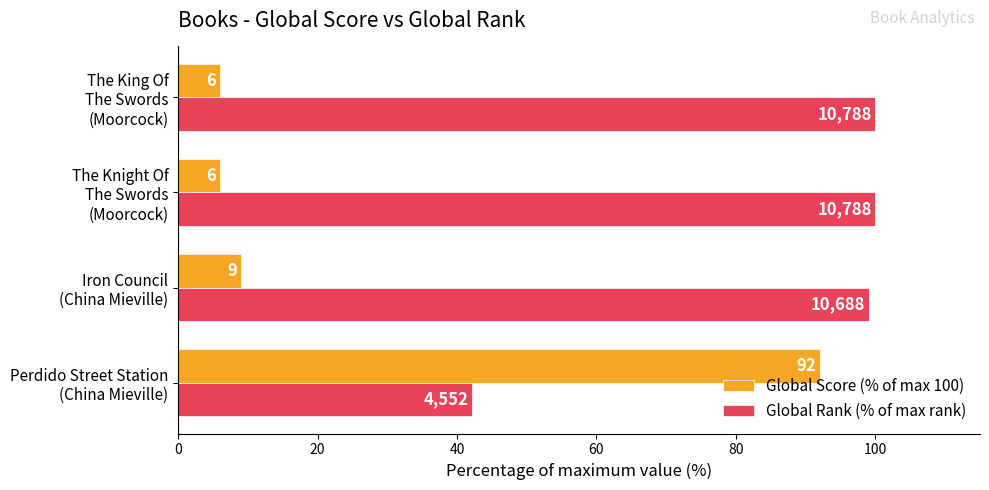

Rank the series by their average value, from highest to lowest.

Global Rank (% of max rank), Global Score (% of max 100)